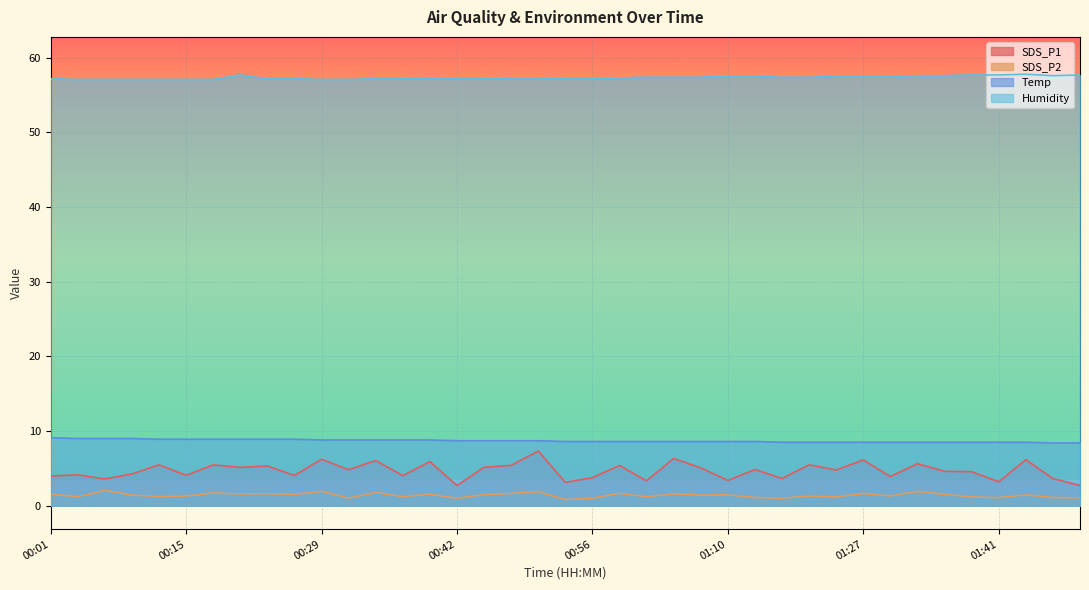

In SDS_P2, how many points are lower than both neighbors (excluding endpoints)?

14